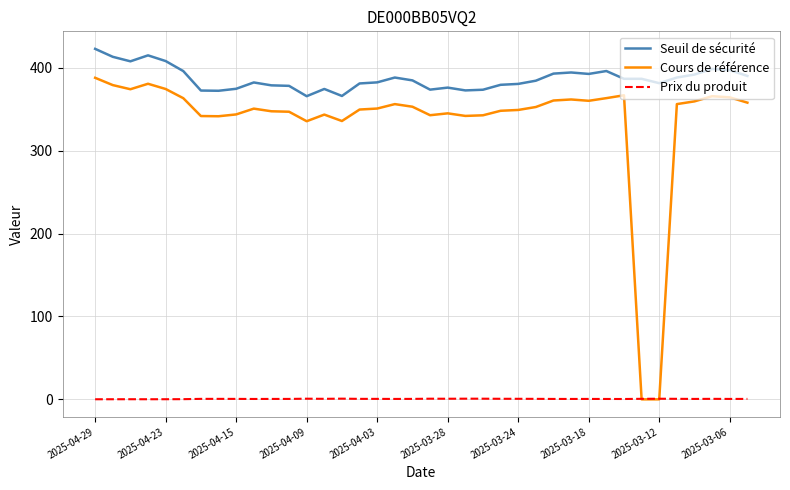

Which series has the largest total across all categories?

Seuil de sécurité